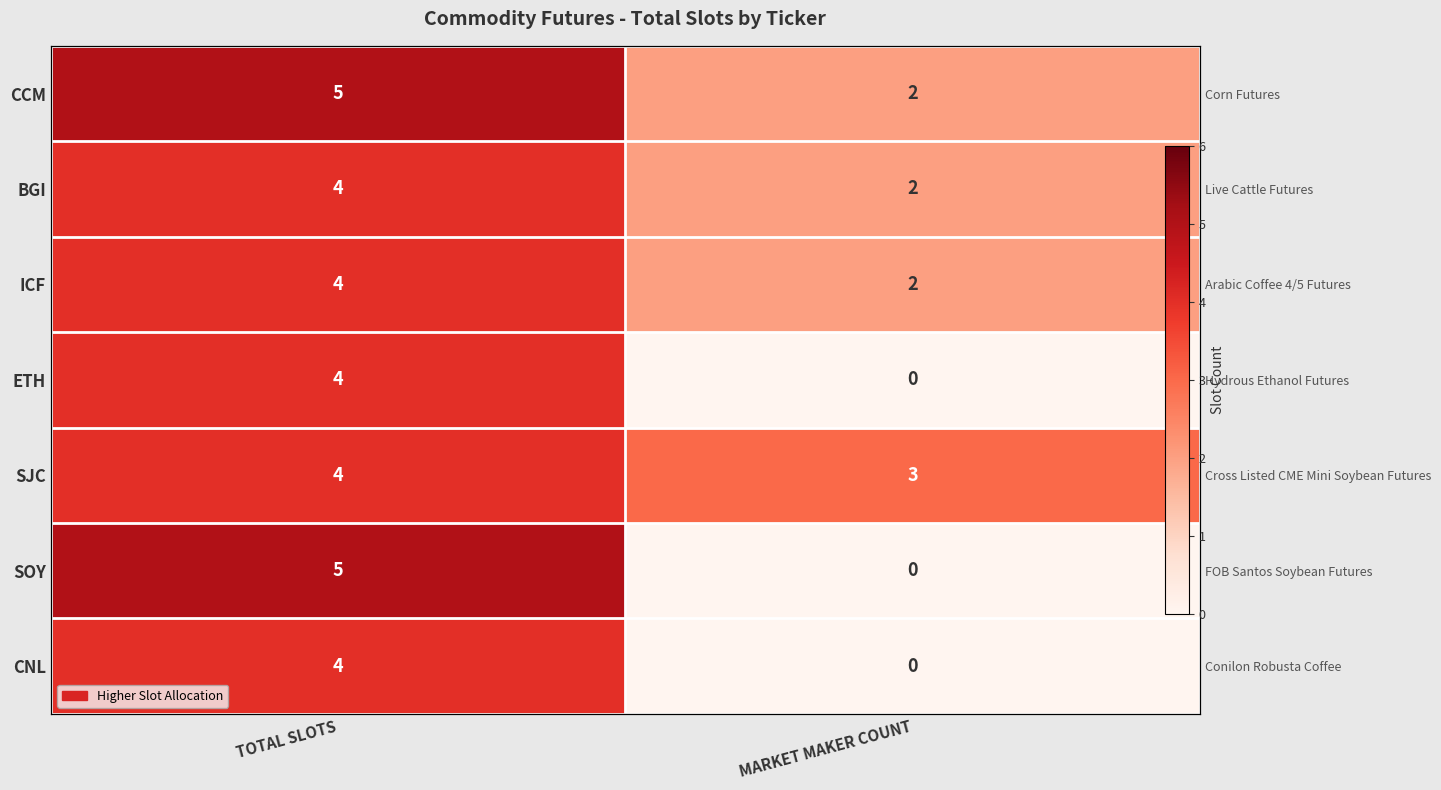

Read the CCM value at MARKET MAKER COUNT.

2